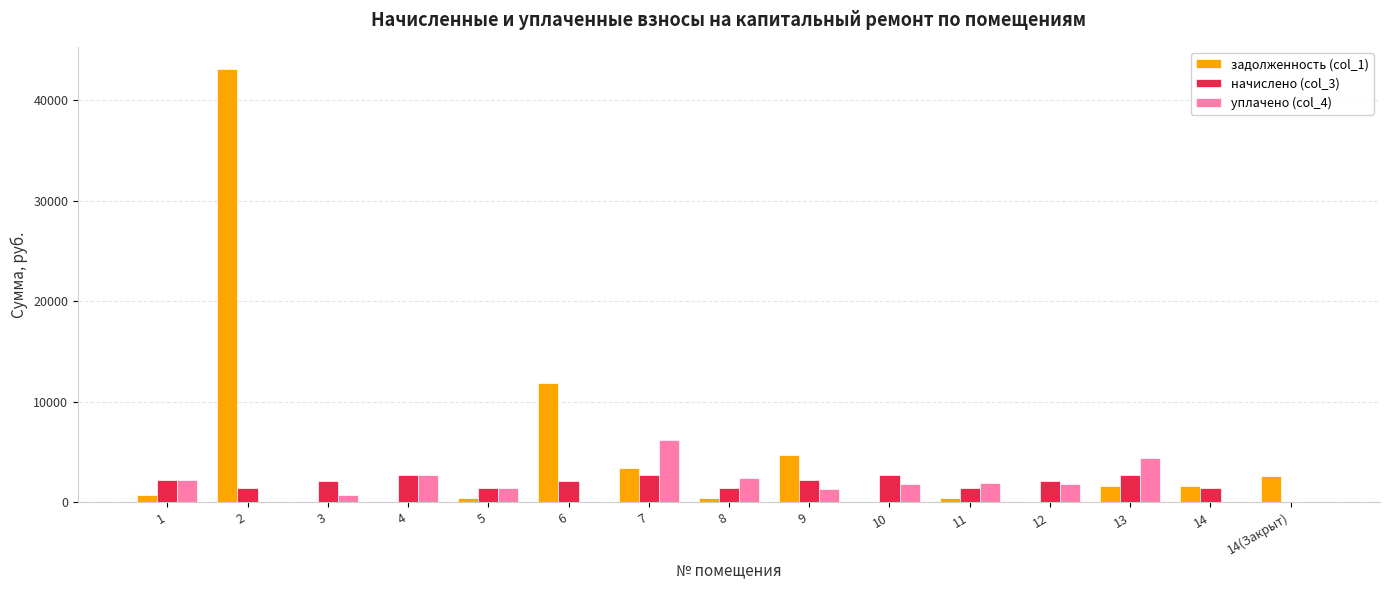

The value of уплачено (col_4) at 4 is 4382.9. True or false?

False